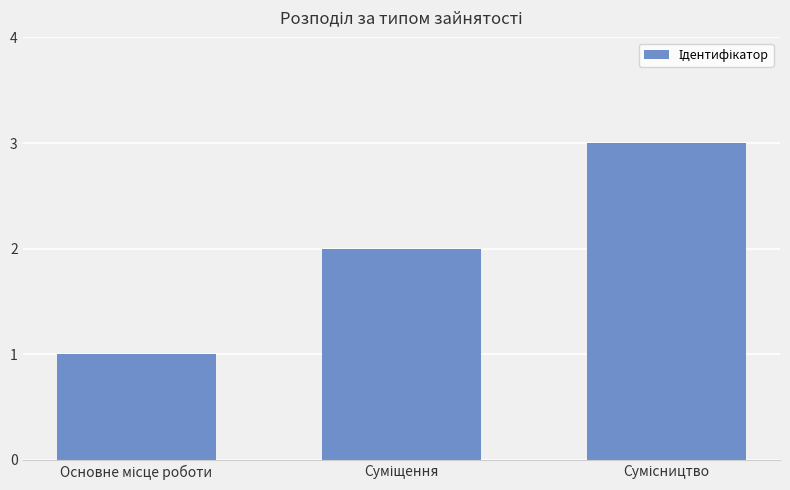

What is the sum of all values?

6